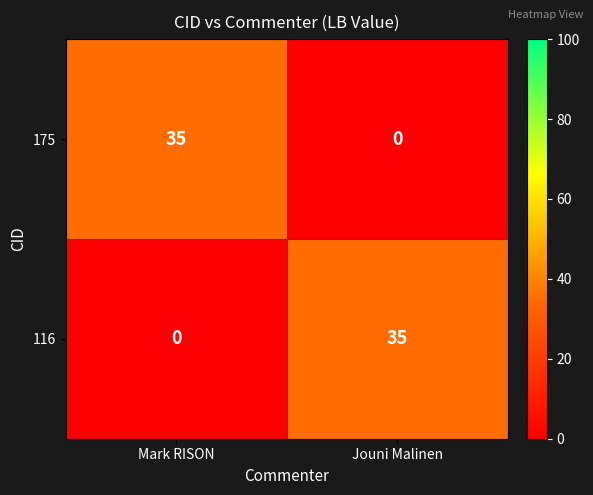

How many data points does each series have?

2